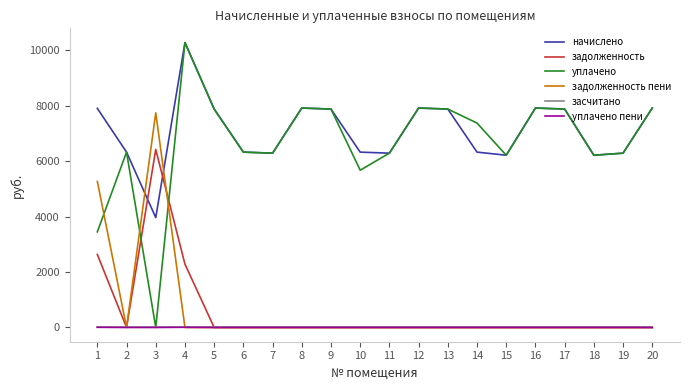

The value of задолженность at 14 is 0.0. True or false?

True